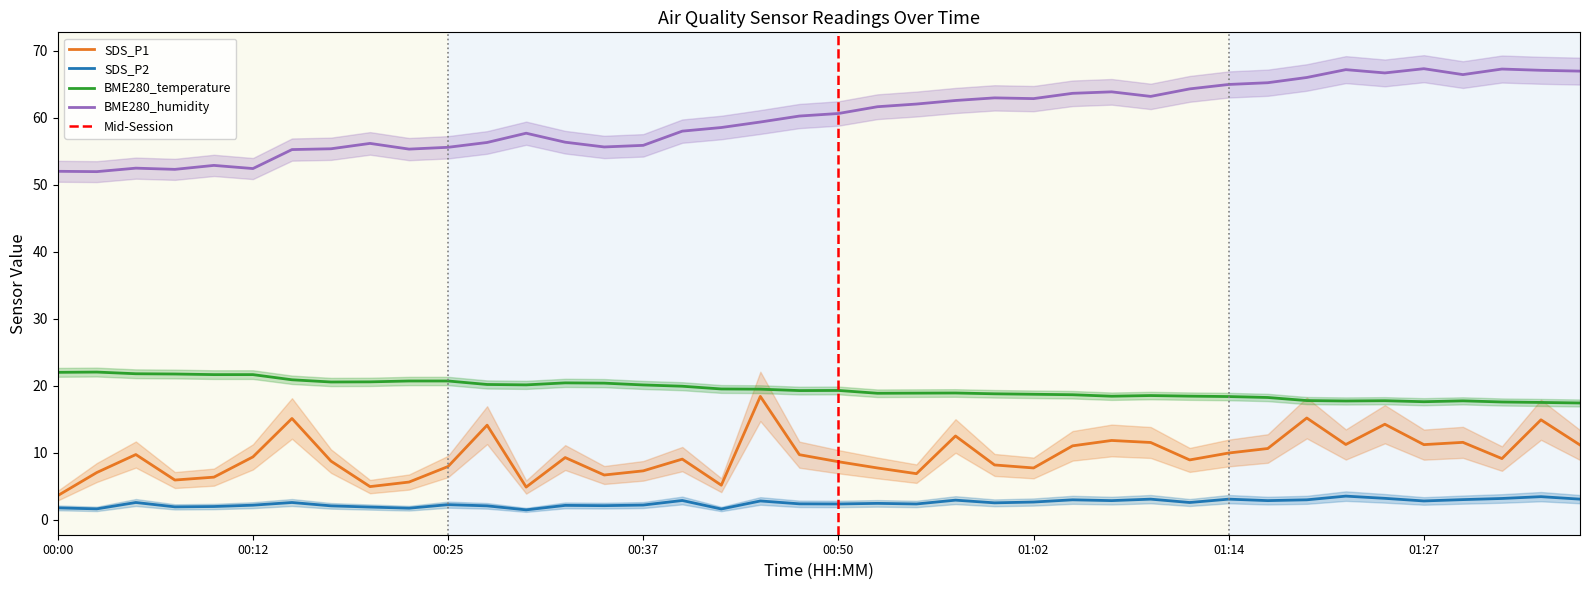

The value of SDS_P2 at 00:55 is 0.7. True or false?

False